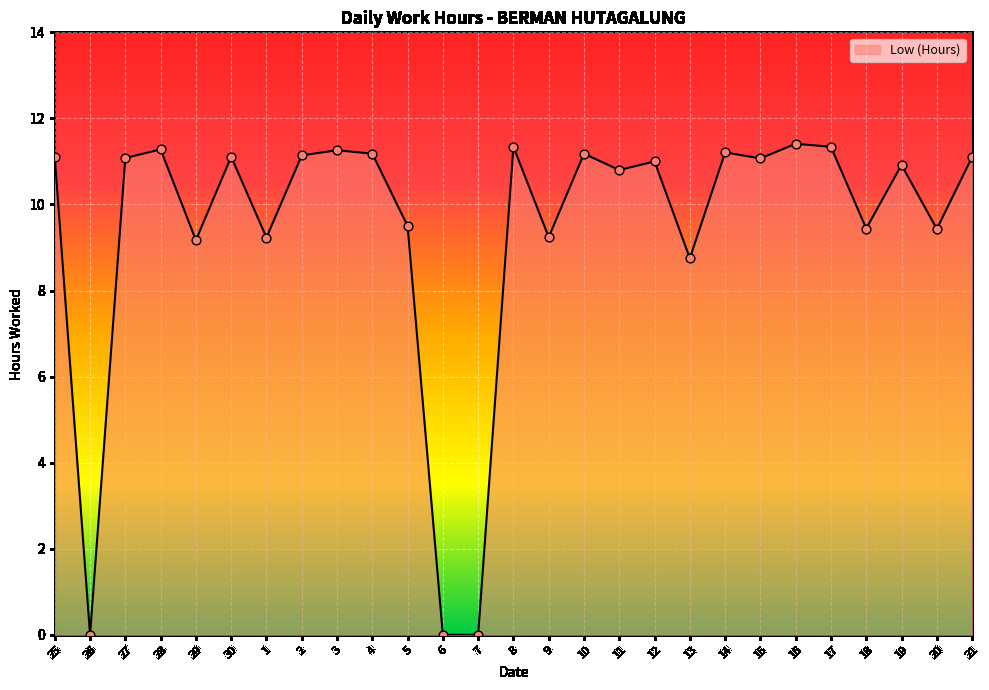

What is the change in value from 25 to 10?

+0.1